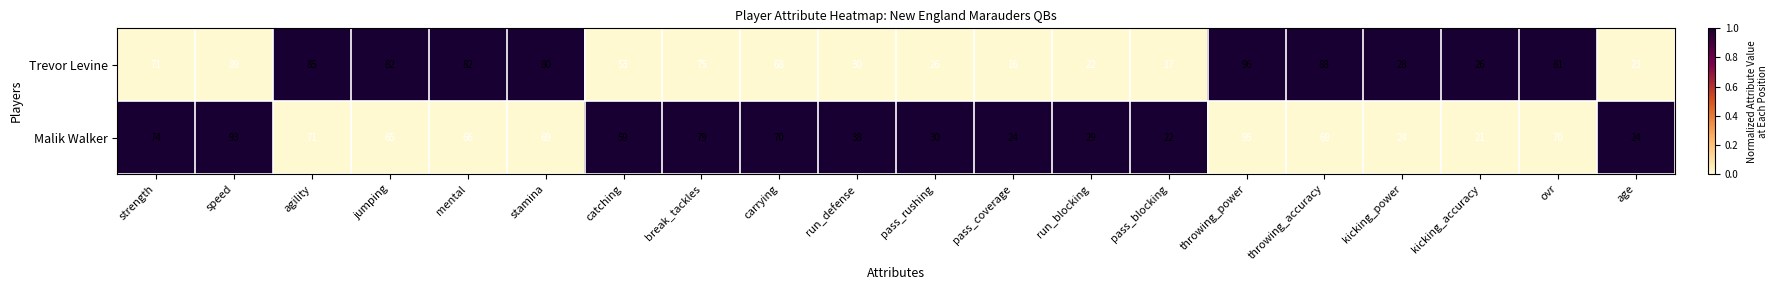

What is the greatest value displayed?

96